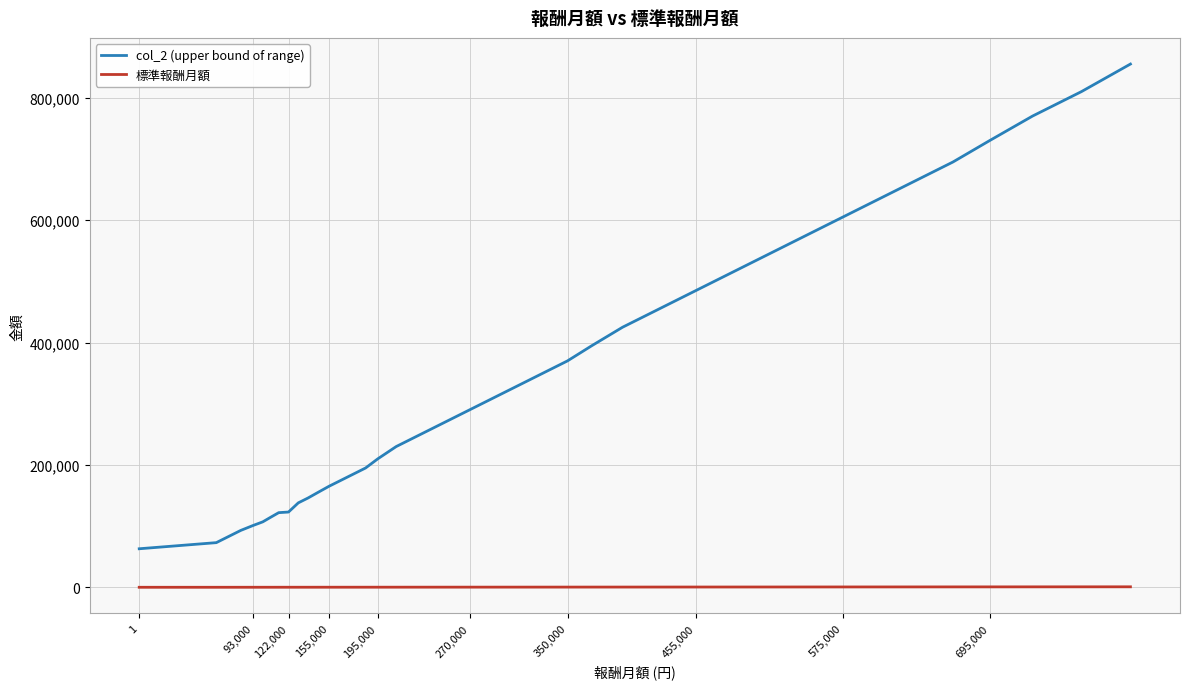

Which series has the widest spread of values?

col_2 (upper bound of range)